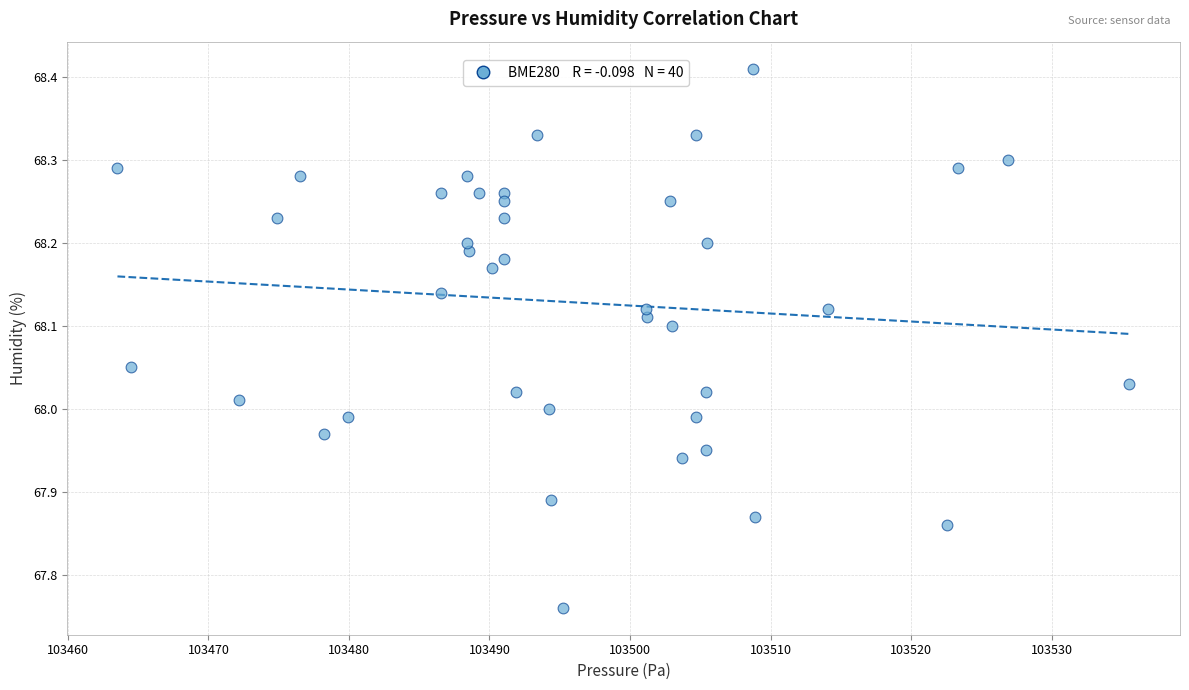

What is the range of X values (max minus min)?

72.0